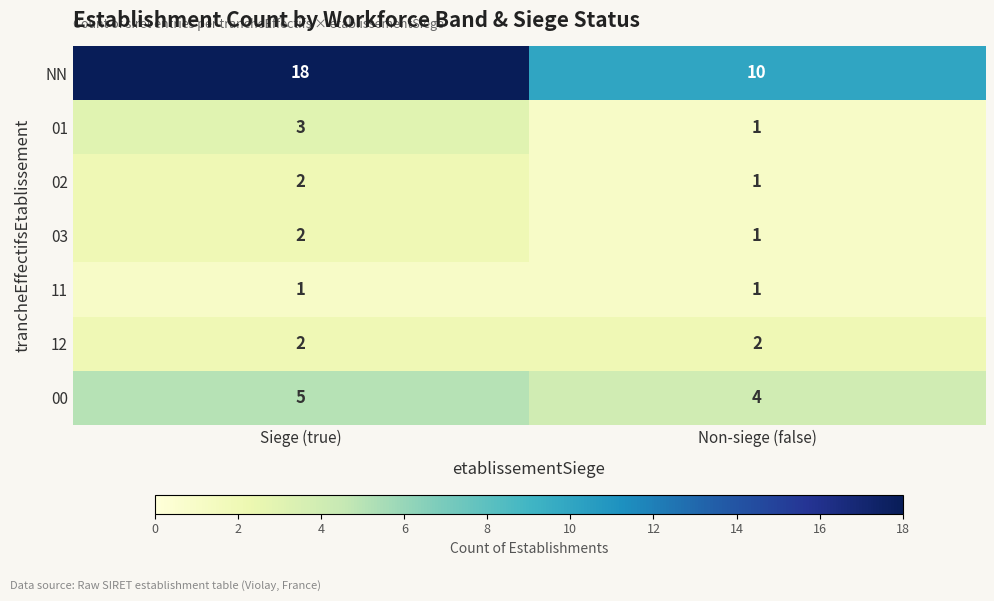

What is the sum of the 01 values at Siege (true) and Non-siege (false)?

4